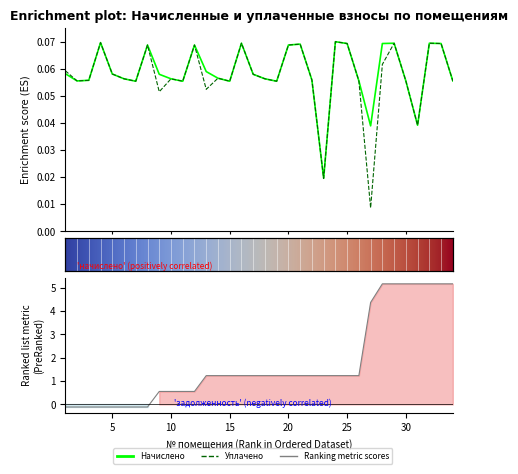

In начислено, how many points are lower than both neighbors (excluding endpoints)?

8